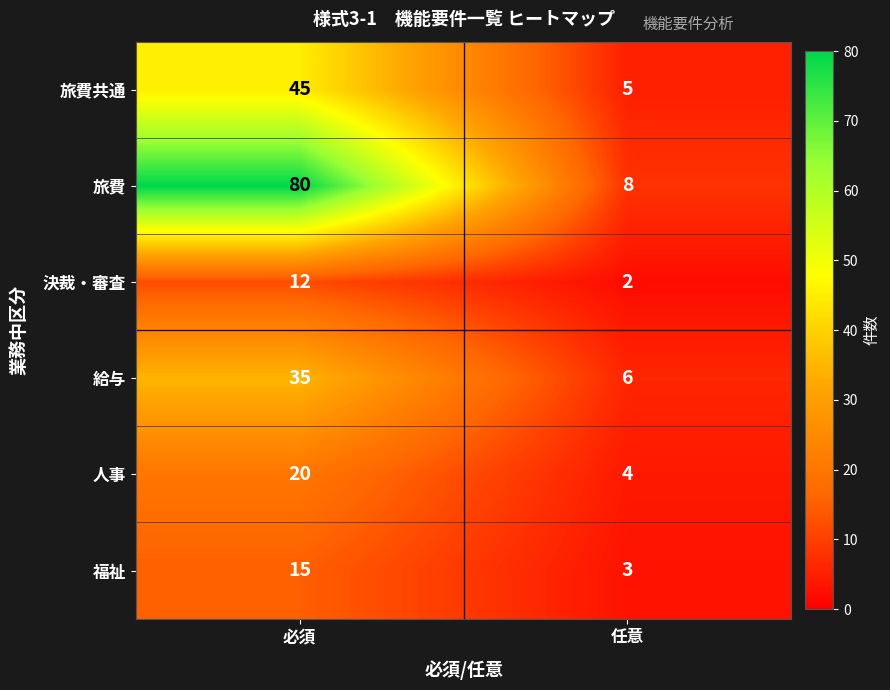

At which category is the sum across all series the highest?

必須